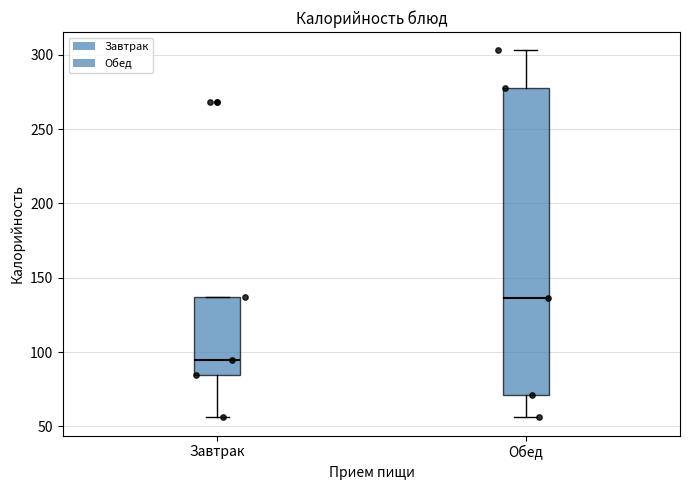

Reading left to right, transcribe this box plot: for each box, give where its median line is, the range the box spans, and where its two whiskers end, as read against the y-axis. The values are not printed on the chart, so give them approximately, as read against the axis.

Завтрак: median 95, box 85 to 135, whiskers 55 to 135
Обед: median 135, box 70 to 280, whiskers 55 to 305